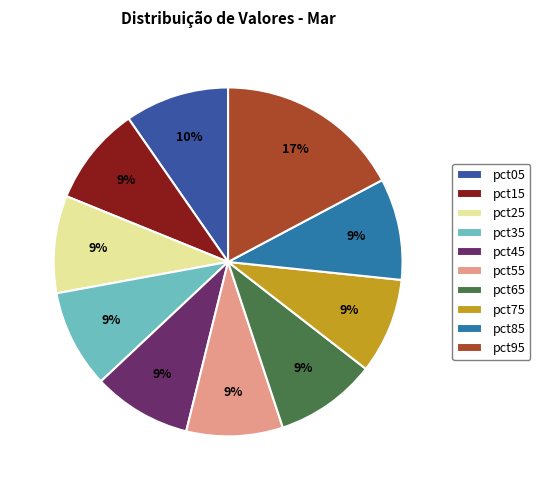

True or false: pct85 accounts for 9% of the total.

True